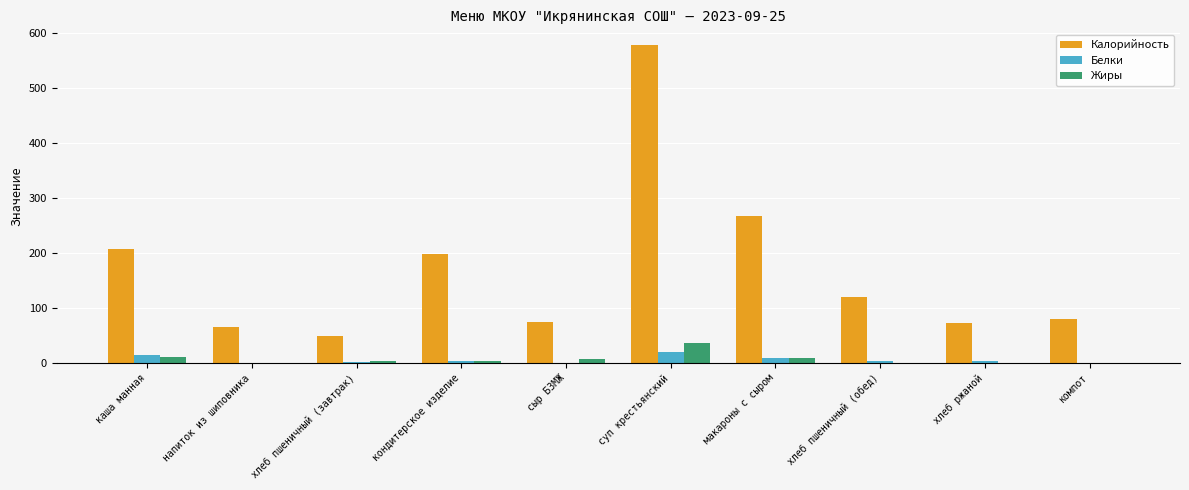

At which label does Жиры reach its peak?

суп крестьянский